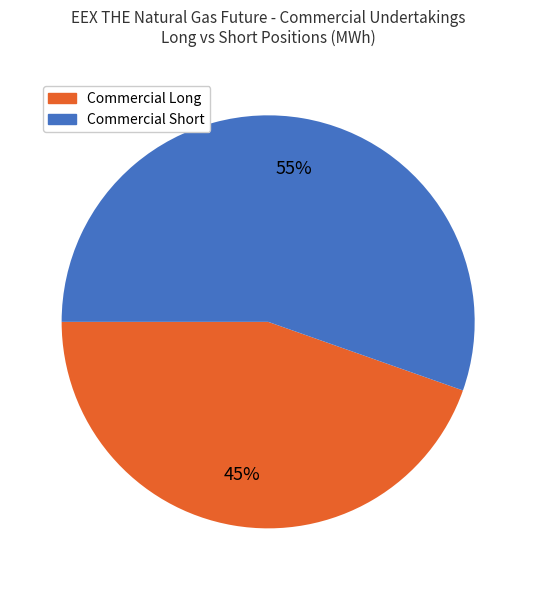

What is the largest slice in the pie chart?

Commercial Short